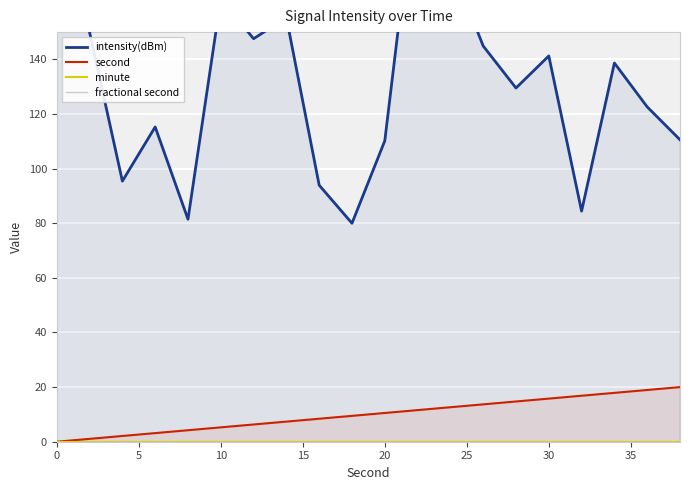

True or false: second has more than 1 interior local peaks.

False